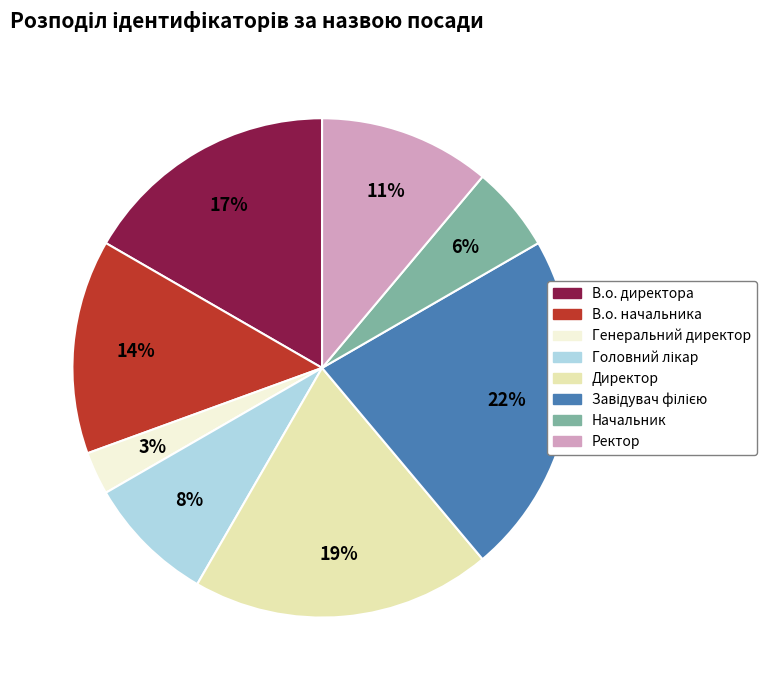

How many segments does this pie chart have?

8